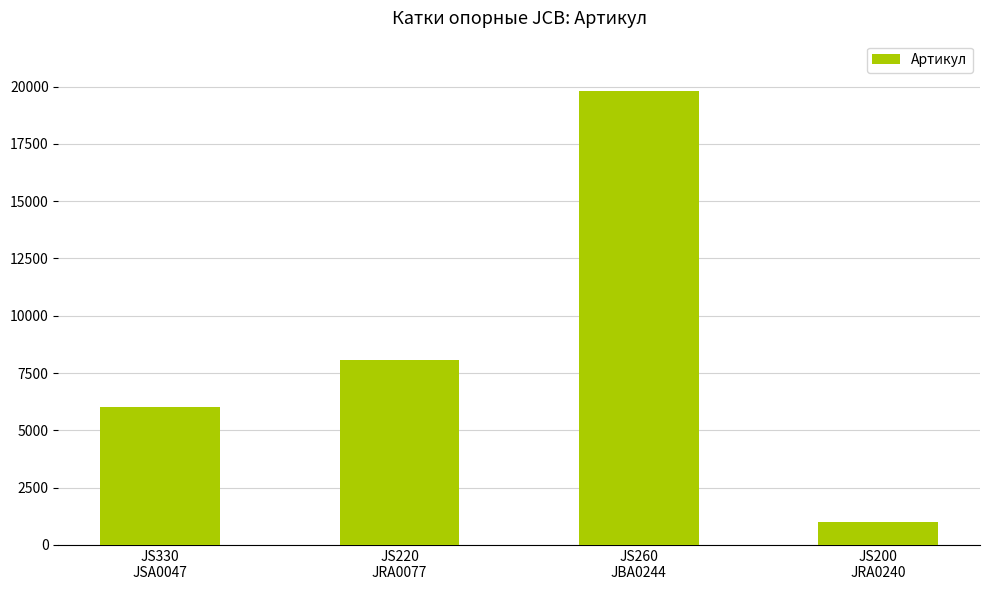

Reading left to right, list all the values displayed in this chart.

6011	8068	19795	997